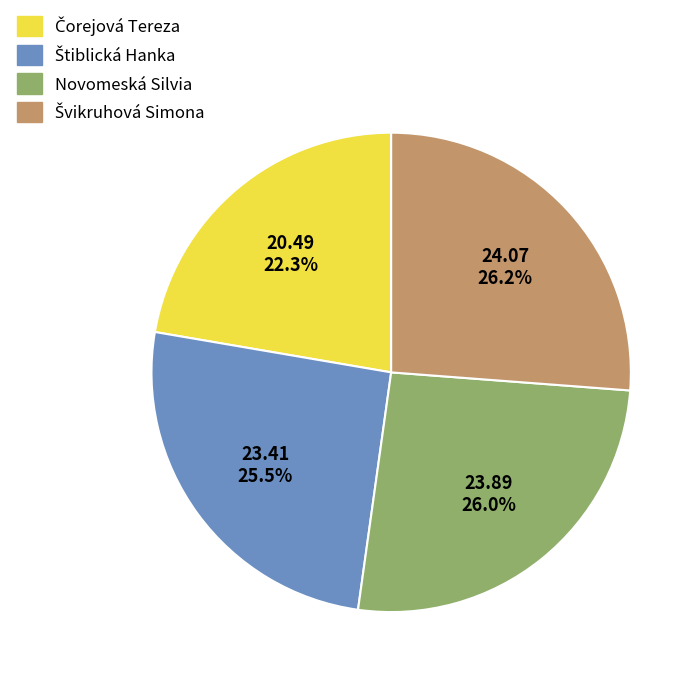

Does any single category account for the majority?

No